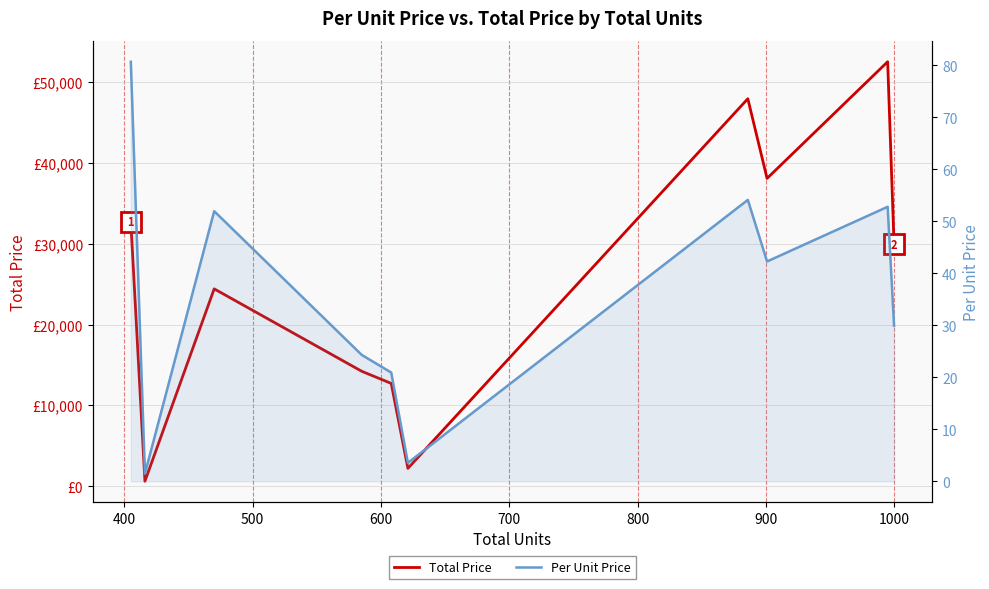

Which series changed the most between 500 and 1000?

Total Price